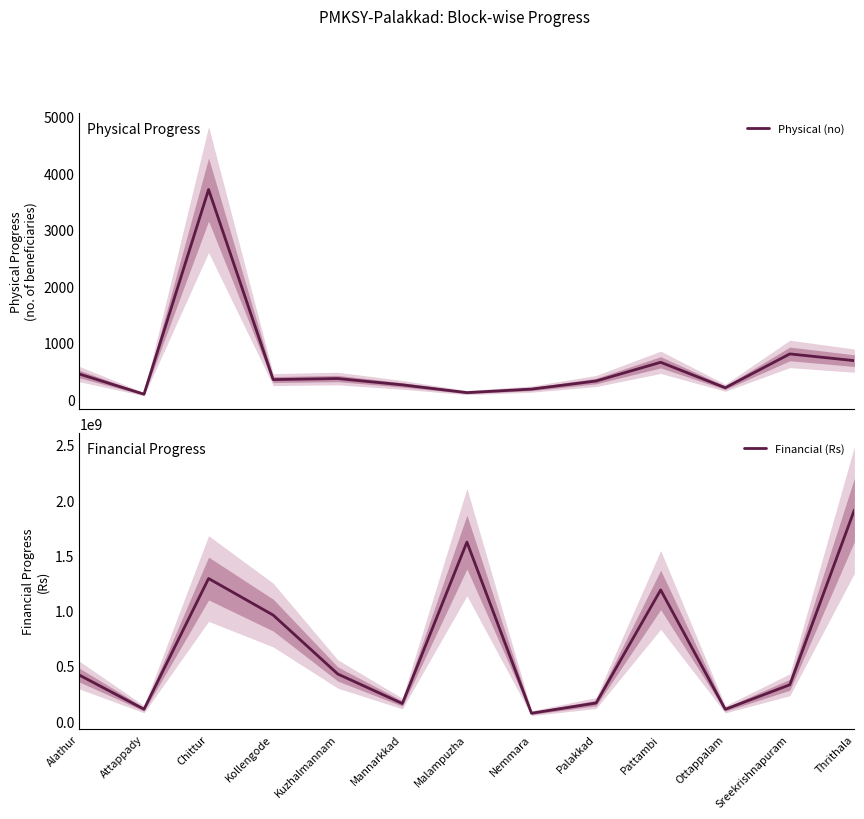

Is it true that Financial (Rs) equals 189710490 at Ottappalam?

False